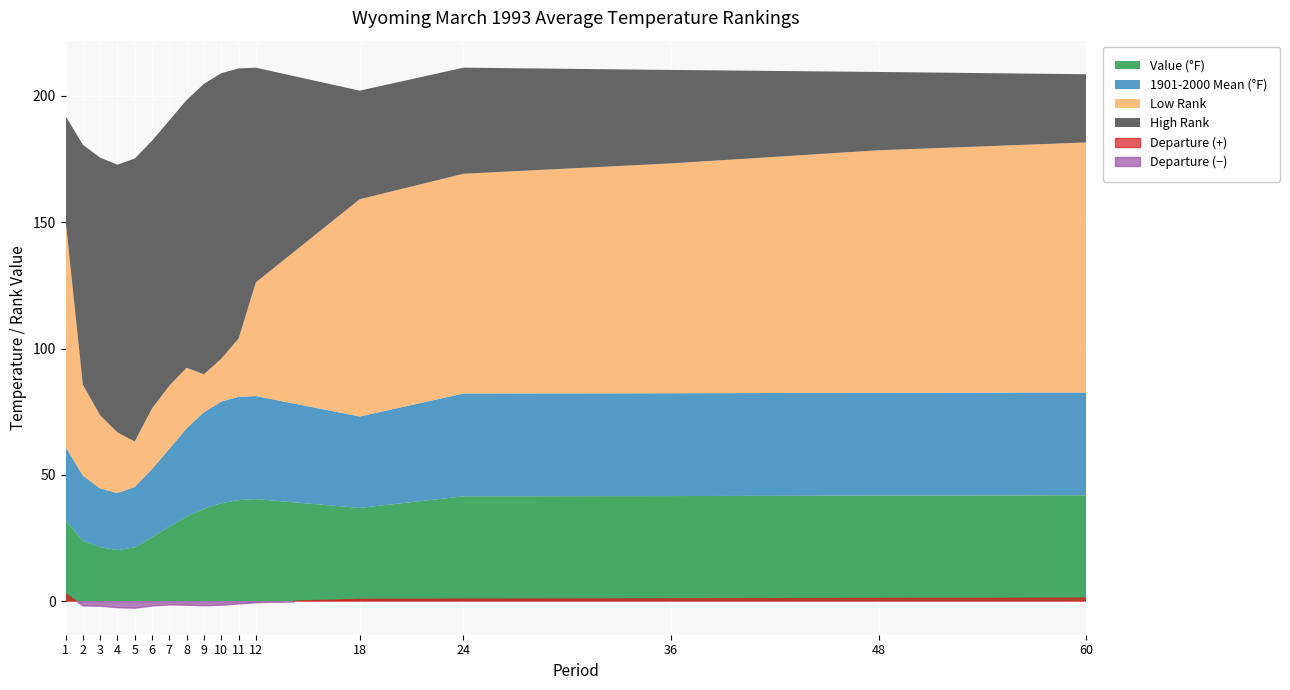

Which series changed the most between 3 and 48?

High Rank